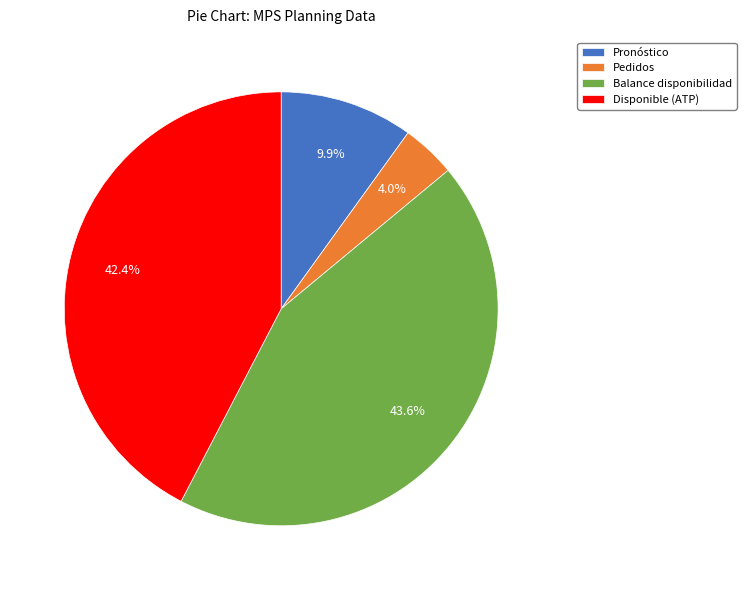

Rank the categories by value from highest to lowest.

Balance disponibilidad, Disponible (ATP), Pronóstico, Pedidos